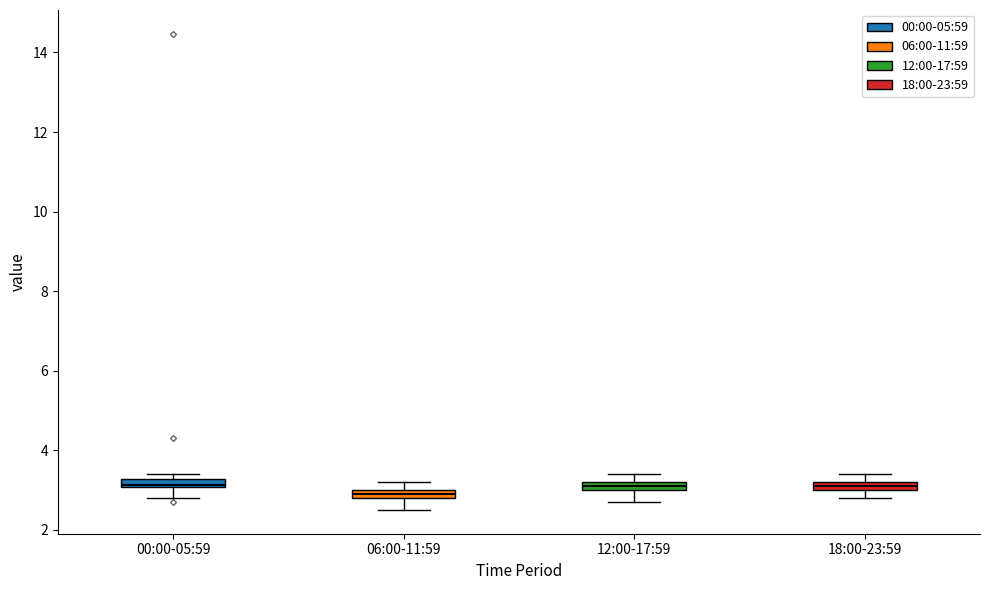

Where is the upper edge of the box for 00:00-05:59 on the y-axis? The values are not printed on the chart, so give them approximately, as read against the axis.

3.2